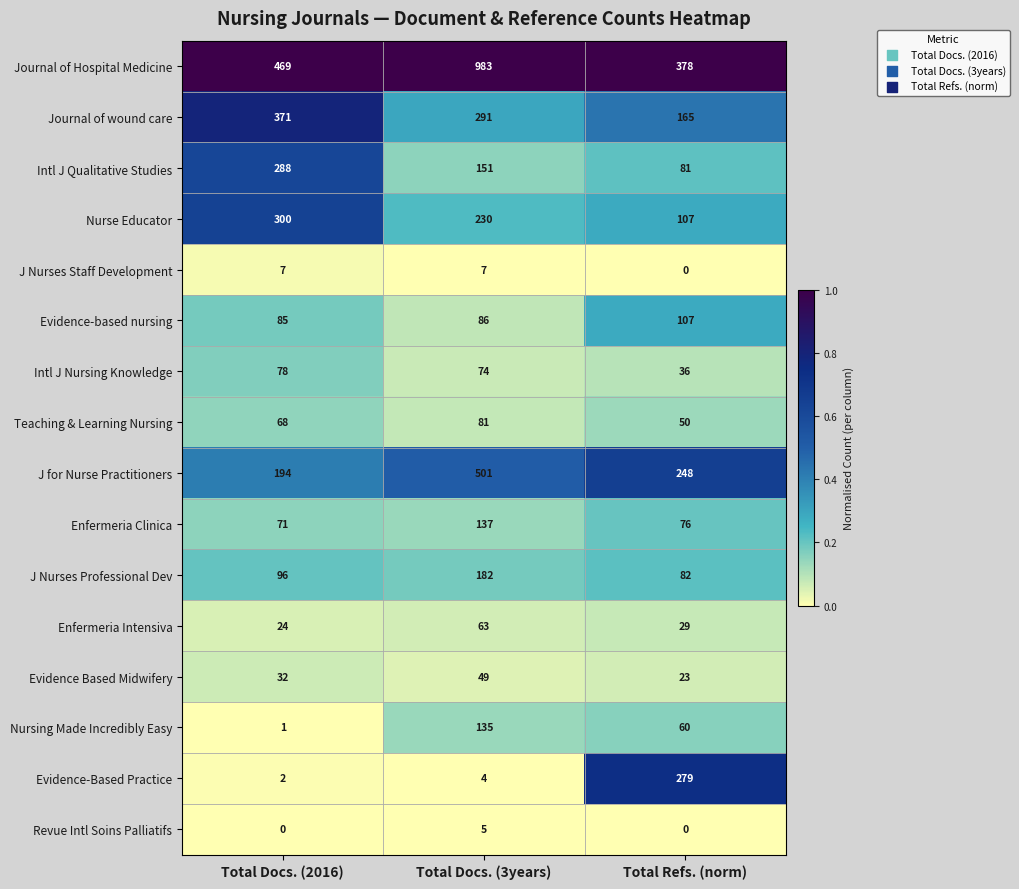

What is the spread (max minus min) of values at Total Docs. (2016)?

469